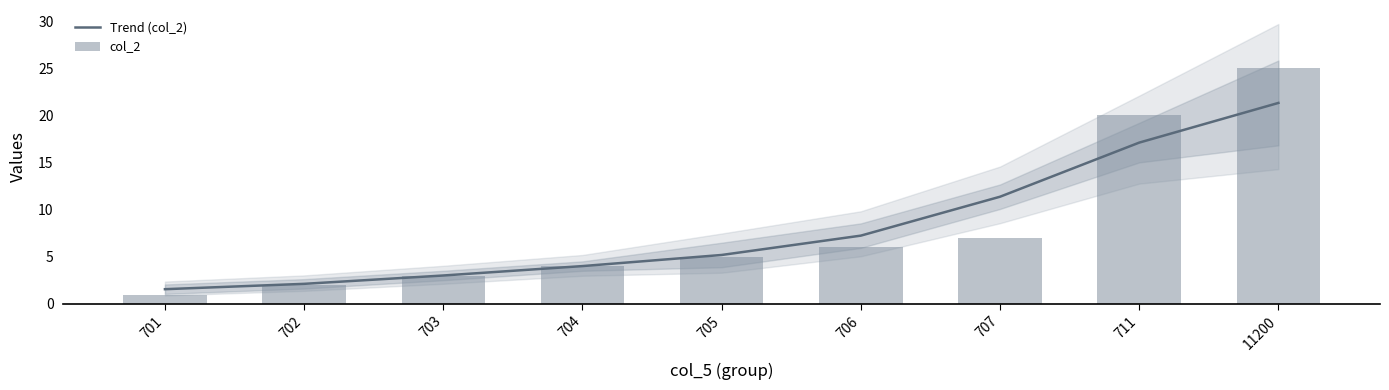

What is the value of the col_2 bar at the 5th from the left?

5.0